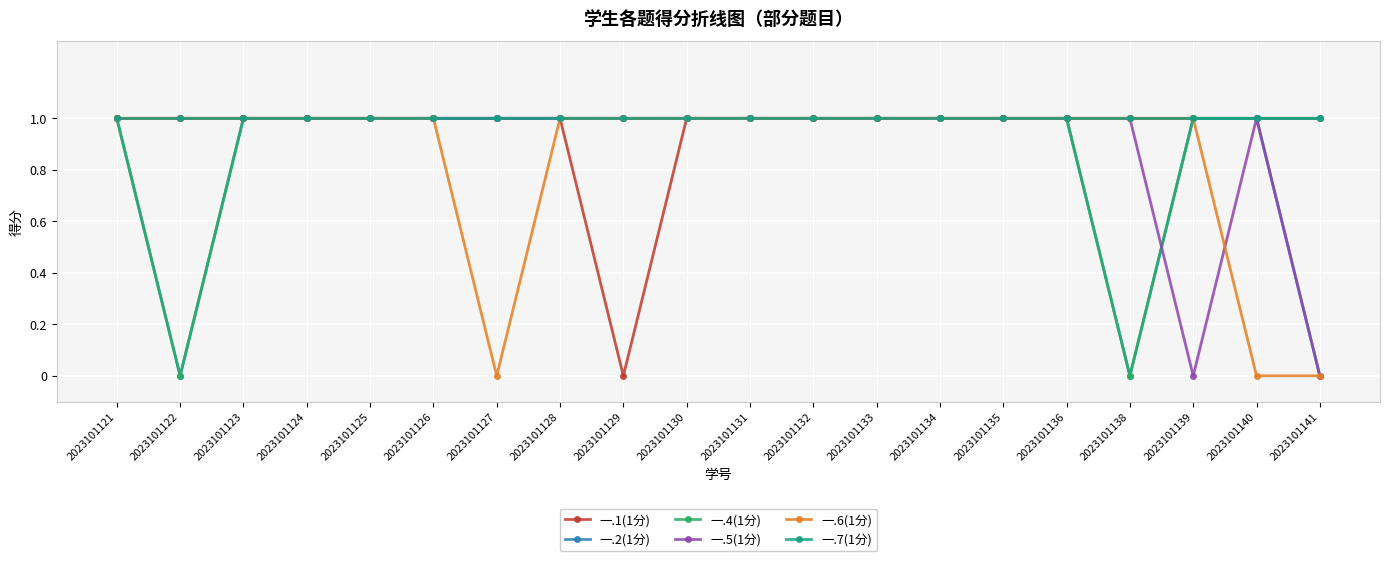

Reading left to right, transcribe all the data shown in this chart.

一.1(1分): 1	1	1	1	1	1	1	1	0	1	1	1	1	1	1	1	1	1	1	1
一.2(1分): 1	0	1	1	1	1	1	1	1	1	1	1	1	1	1	1	0	1	1	0
一.4(1分): 1	0	1	1	1	1	1	1	1	1	1	1	1	1	1	1	0	1	1	1
一.5(1分): 1	1	1	1	1	1	1	1	1	1	1	1	1	1	1	1	1	0	1	0
一.6(1分): 1	1	1	1	1	1	0	1	1	1	1	1	1	1	1	1	1	1	0	0
一.7(1分): 1	1	1	1	1	1	1	1	1	1	1	1	1	1	1	1	1	1	1	1